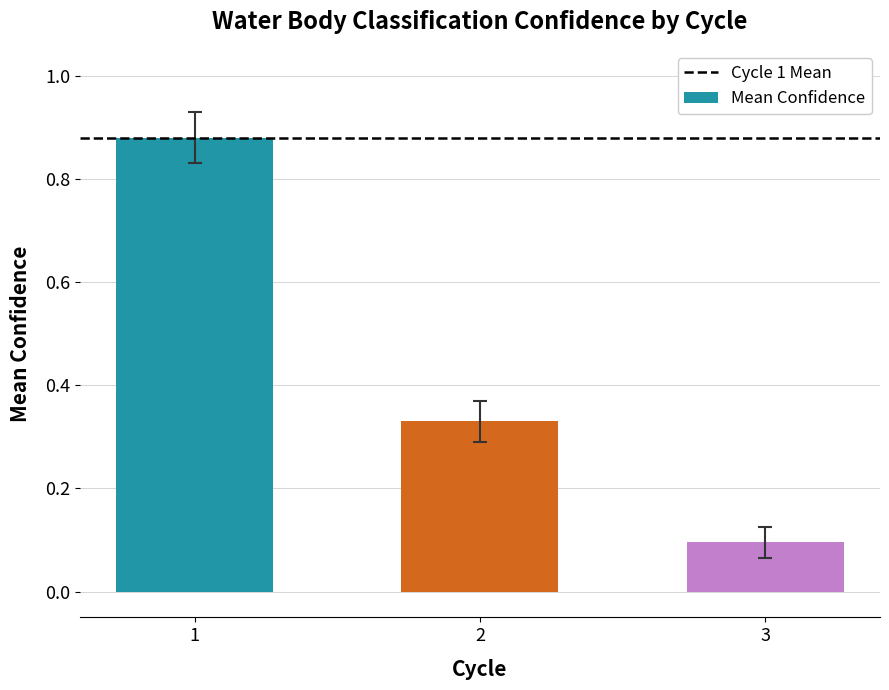

What is the value of the 3rd bar from the left?

0.1